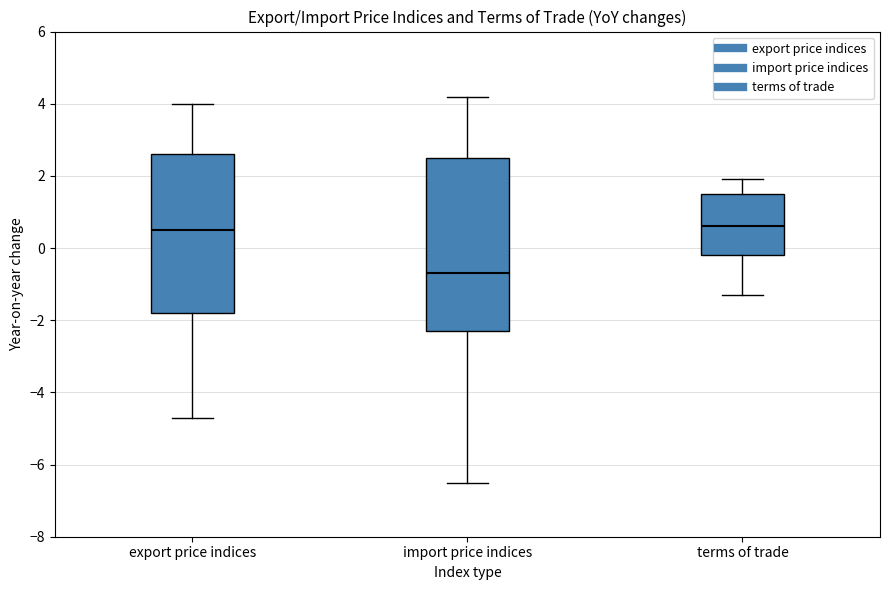

Reading left to right, transcribe this box plot: for each box, give where its median line is, the range the box spans, and where its two whiskers end, as read against the y-axis. The values are not printed on the chart, so give them approximately, as read against the axis.

export price indices: median 0.6, box -1.8 to 2.6, whiskers -4.6 to 4.0
import price indices: median -0.6, box -2.2 to 2.6, whiskers -6.4 to 4.2
terms of trade: median 0.6, box -0.2 to 1.6, whiskers -1.2 to 2.0